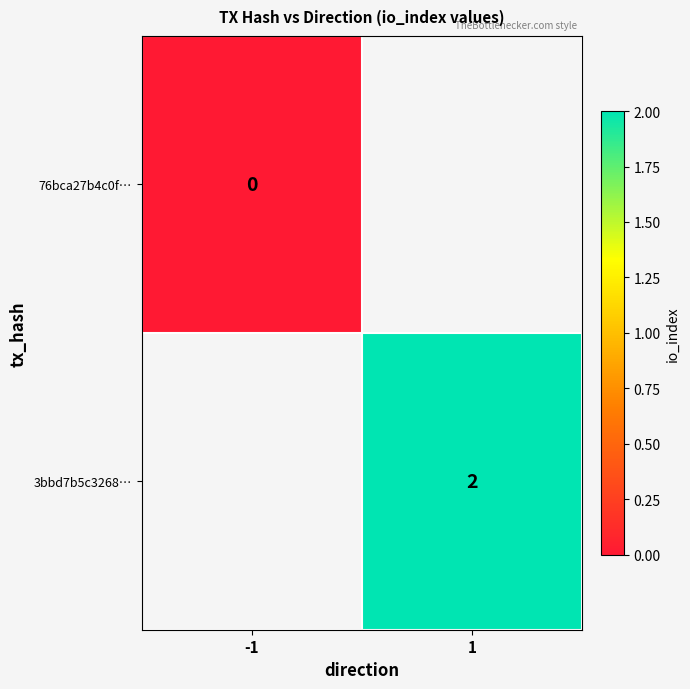

The value of 3bbd7b5c3268… at 1 is 2. True or false?

True